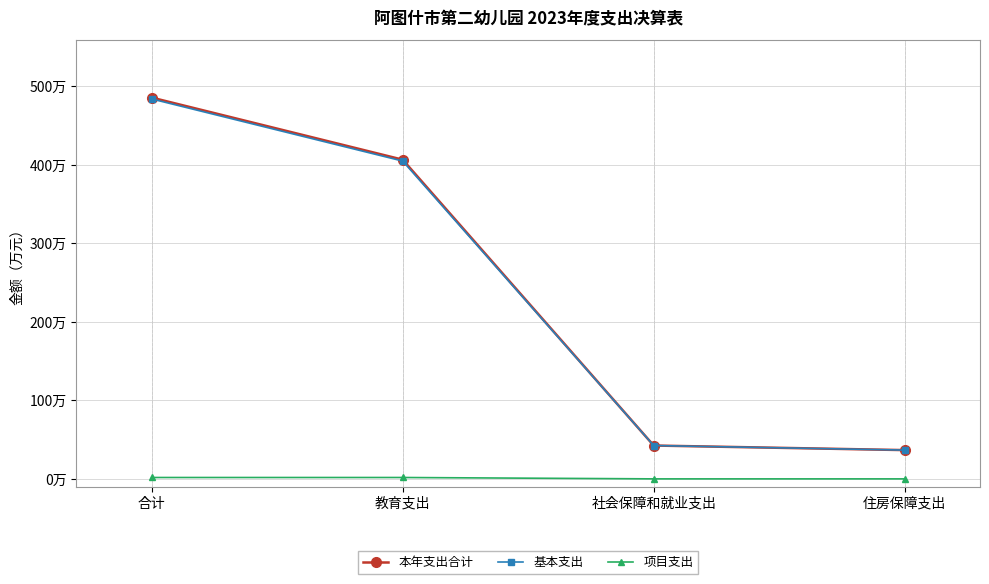

The value of 项目支出 at 合计 is 1.8. True or false?

True